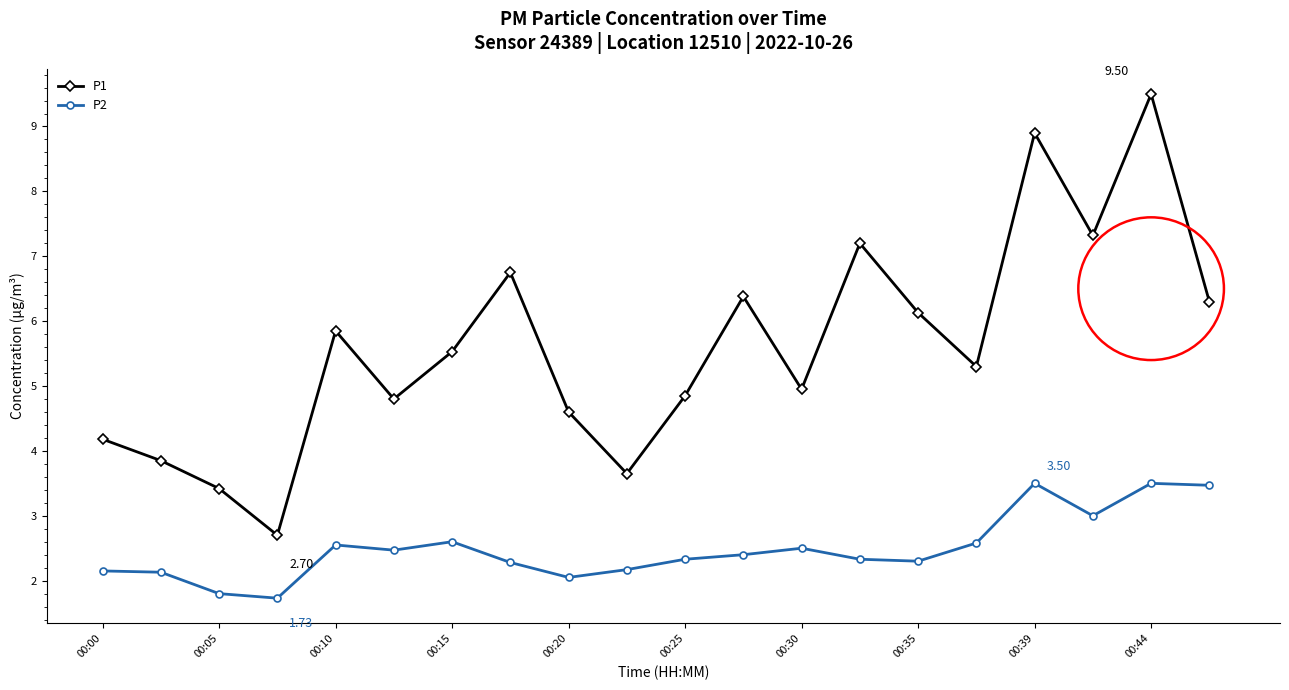

True or false: P1 has more than 0 interior local peaks.

True